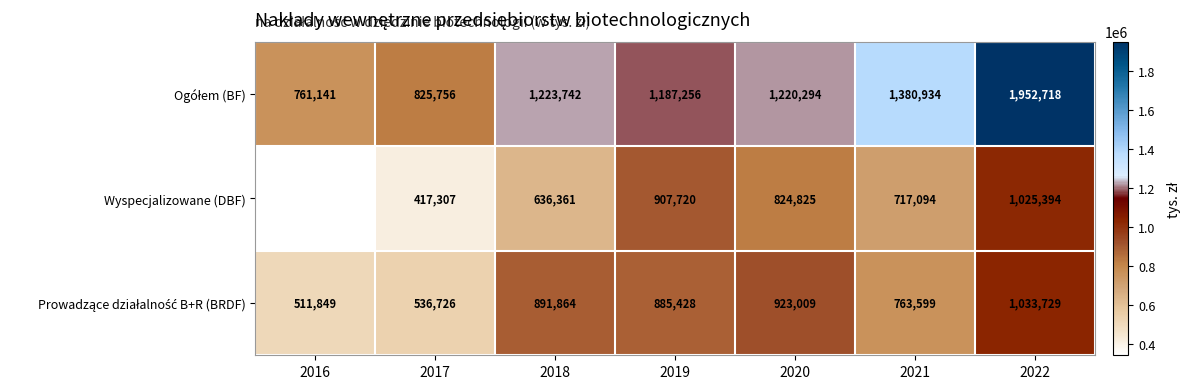

What is the average value of the Wyspecjalizowane (DBF) series?

696046